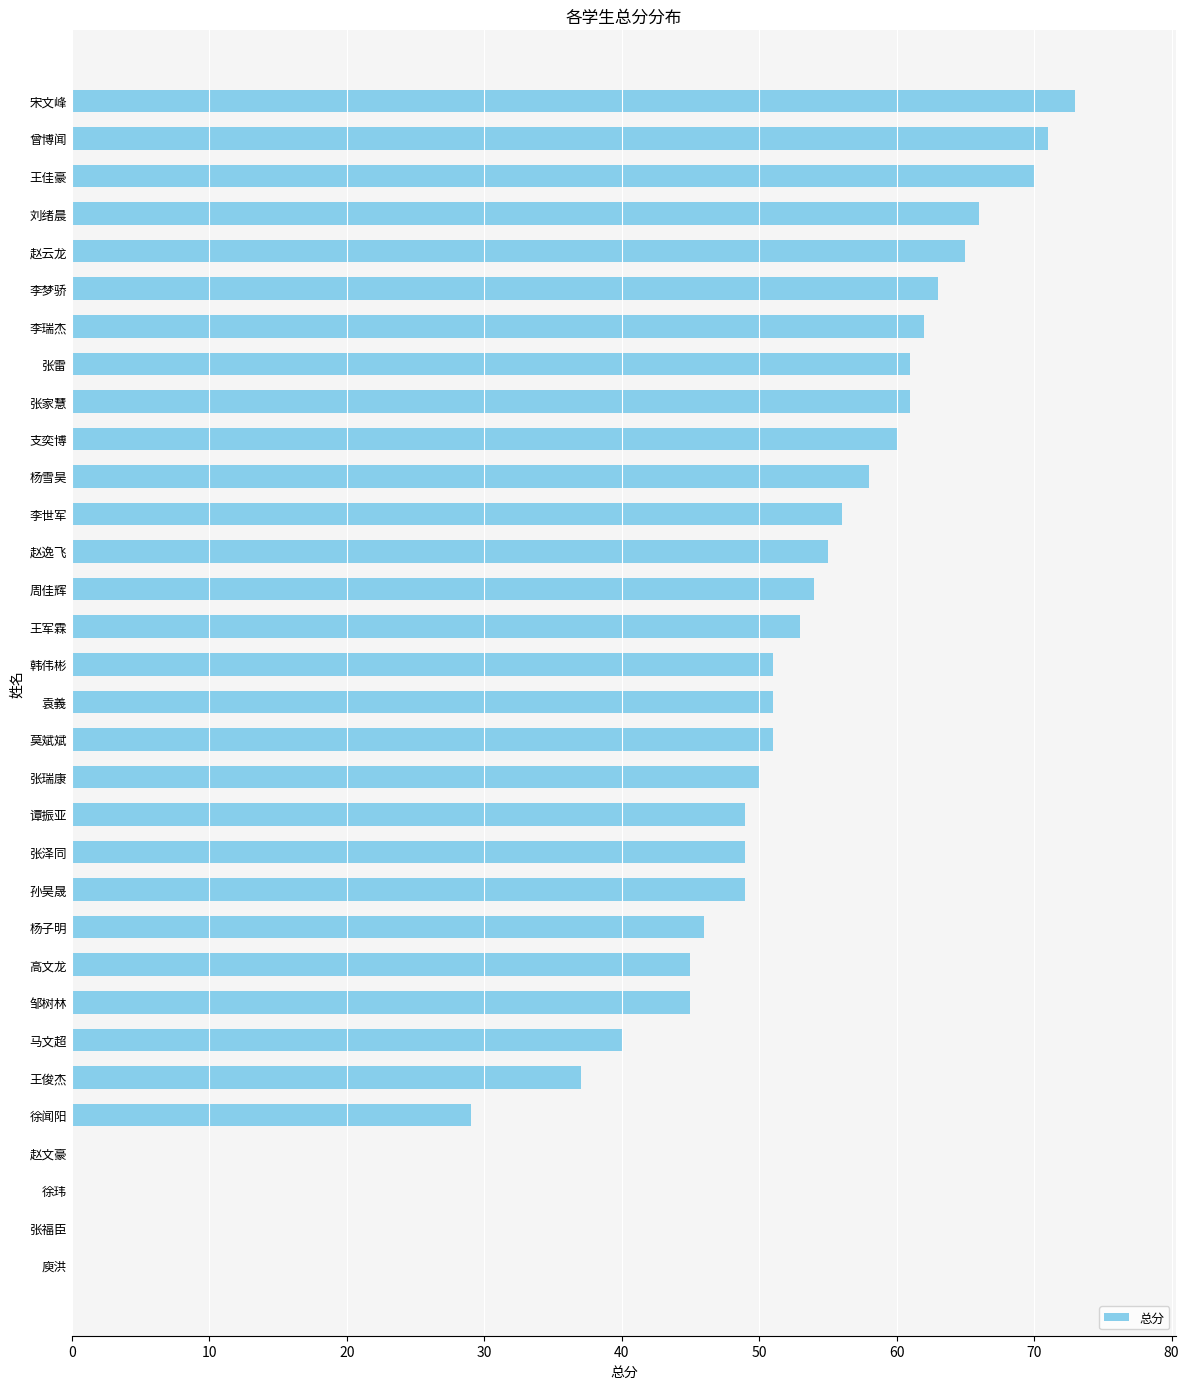

At which label is the value closest to 36?

王俊杰